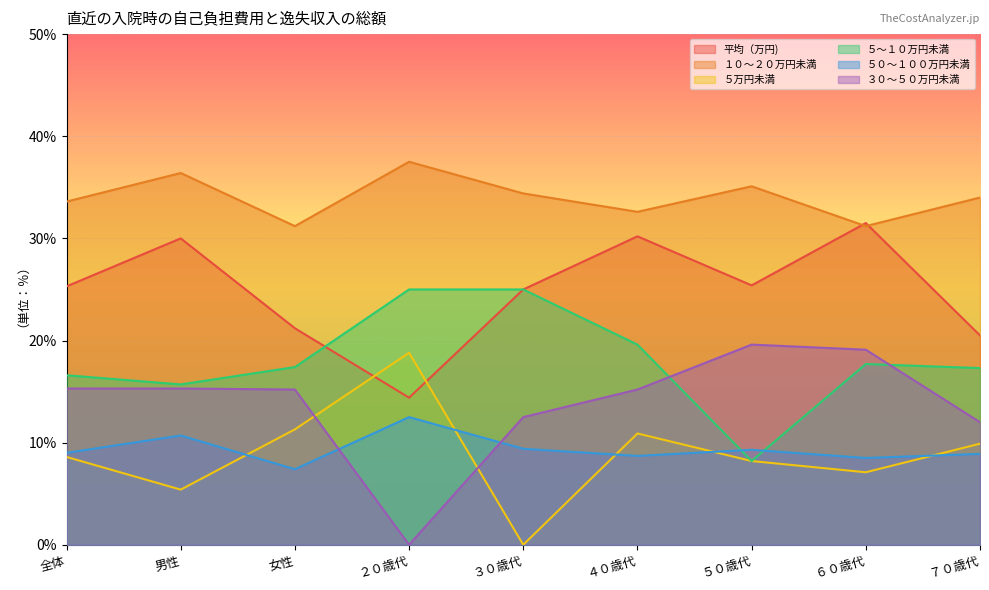

What is the difference between the highest and lowest values at ６０歳代?

24.4